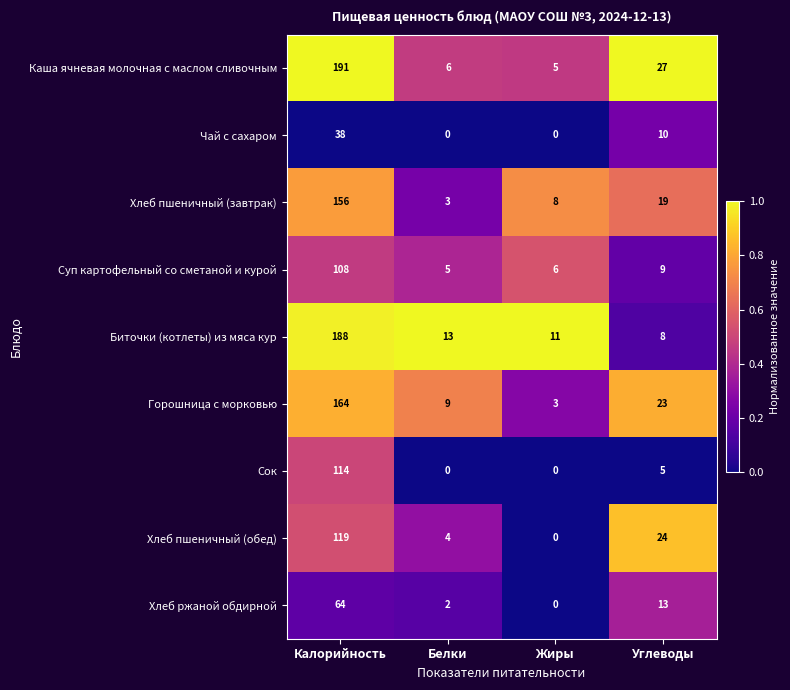

At which category is the sum across all series the highest?

Калорийность